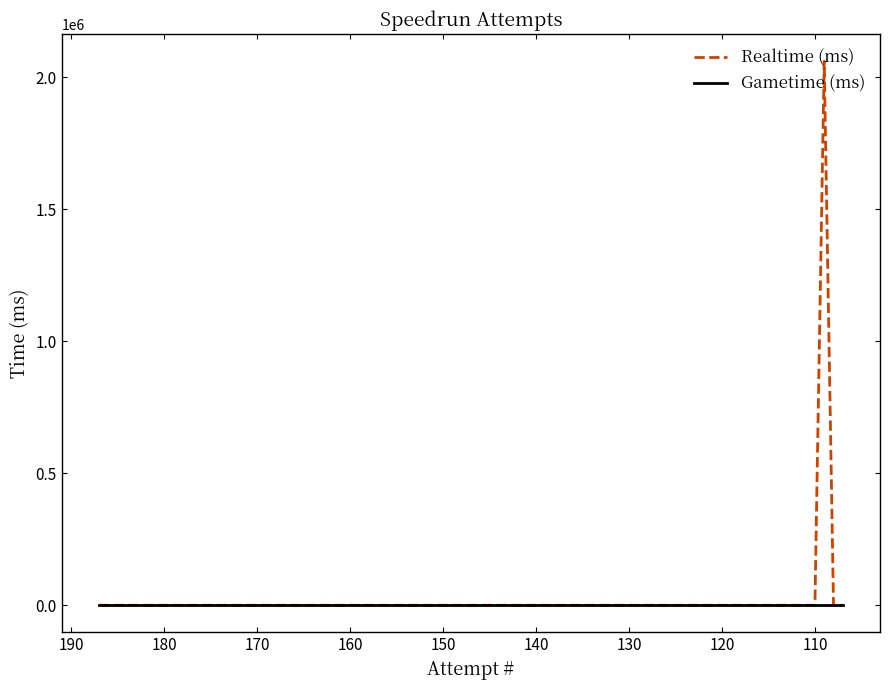

What are all the series names shown in the legend?

Realtime (ms), Gametime (ms)